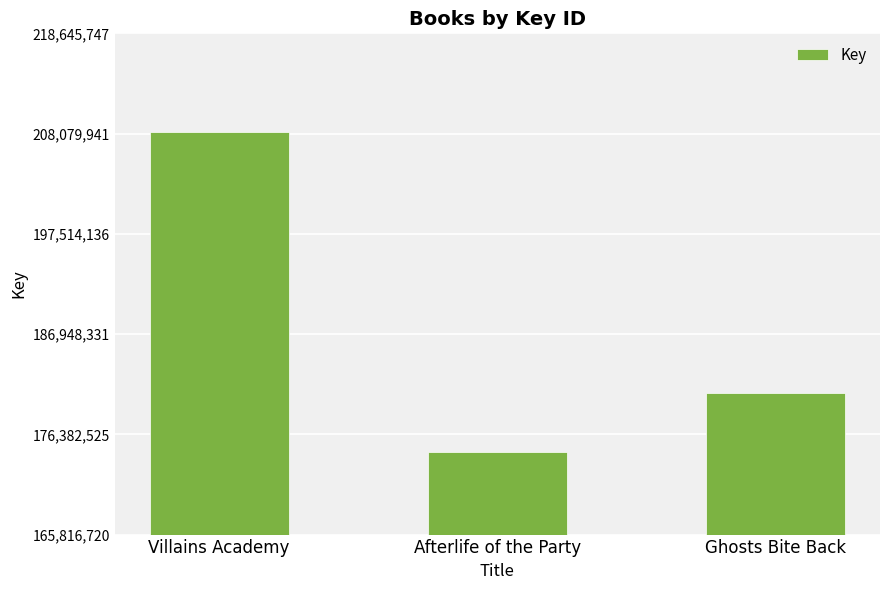

At which category does the chart reach its peak across all series?

Villains Academy